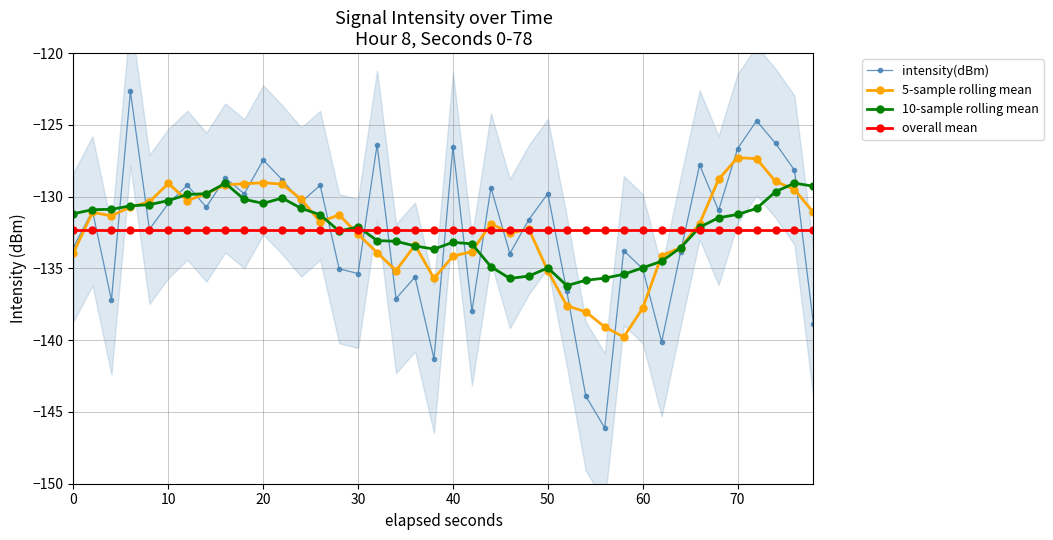

True or false: 10-sample rolling mean has a value of -130.5 at 20.

True